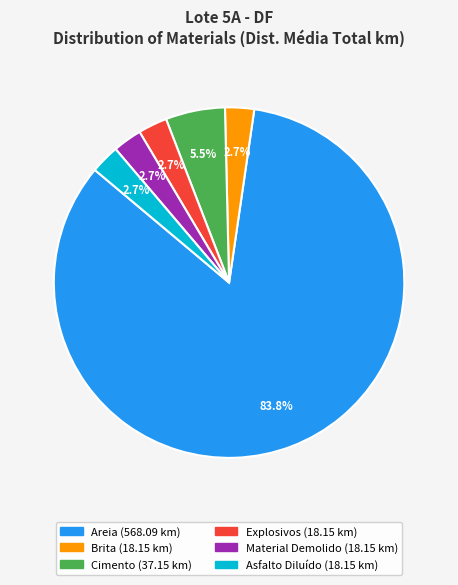

How many slices are in this pie chart?

6